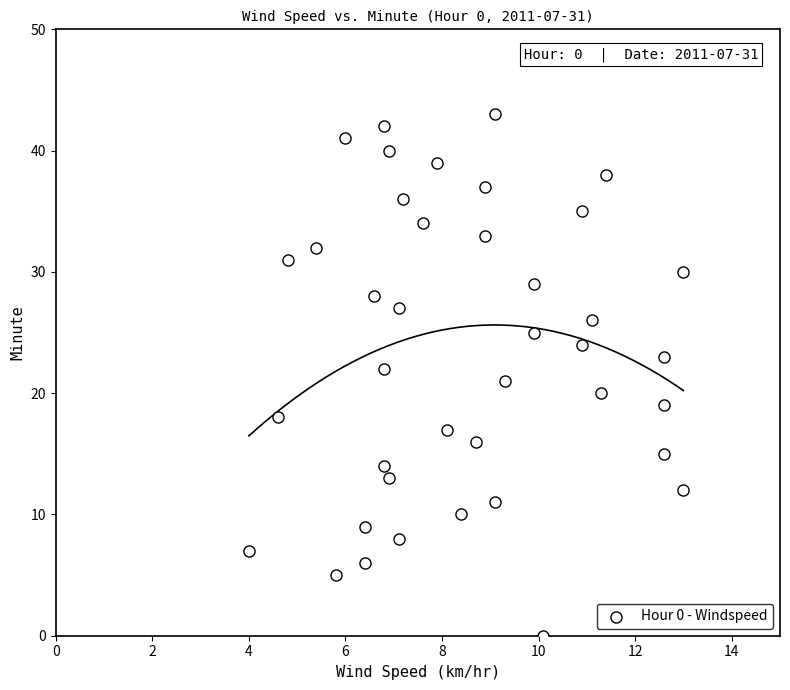

What is the range of Y values (max minus min)?

43